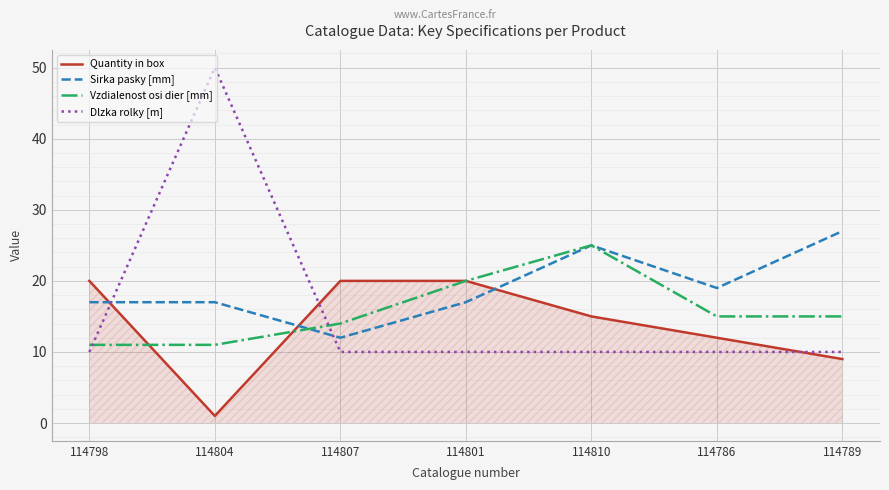

Read the Vzdialenost osi dier [mm] value at 114810.

25